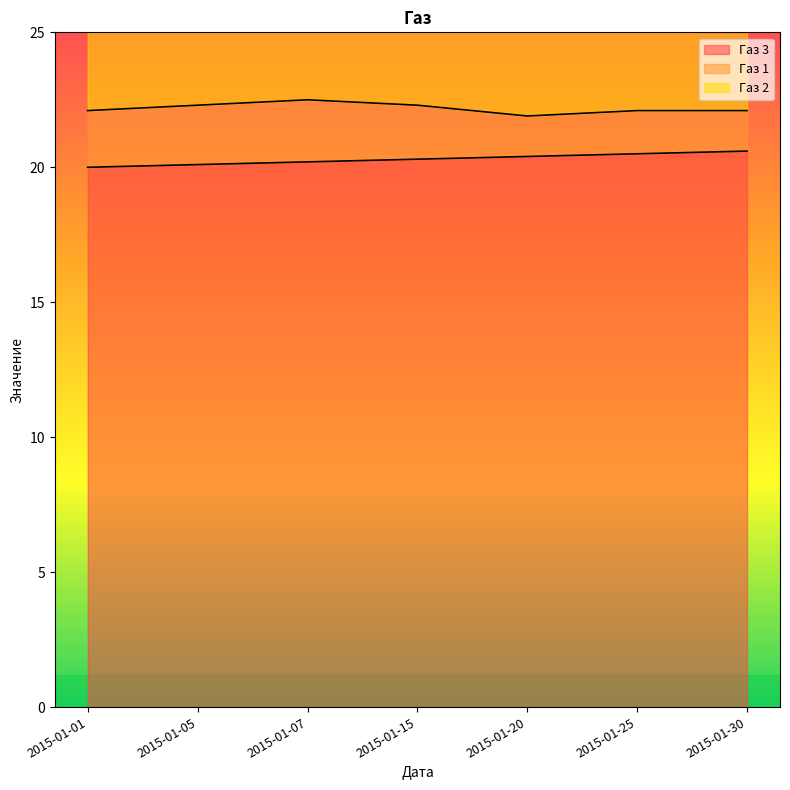

Read the Газ 2 value at 2015-01-30.

31.1